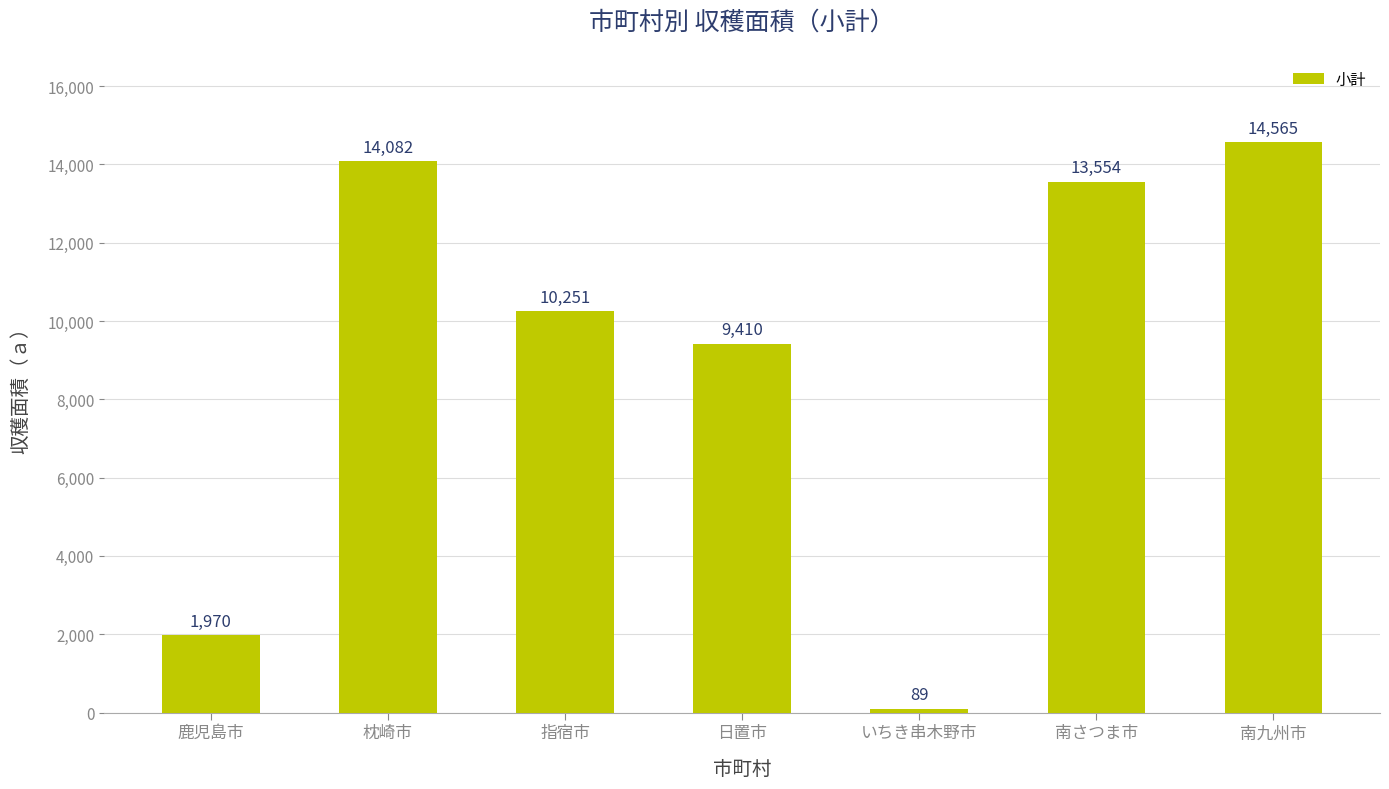

What is the maximum value shown in the chart?

14565.4